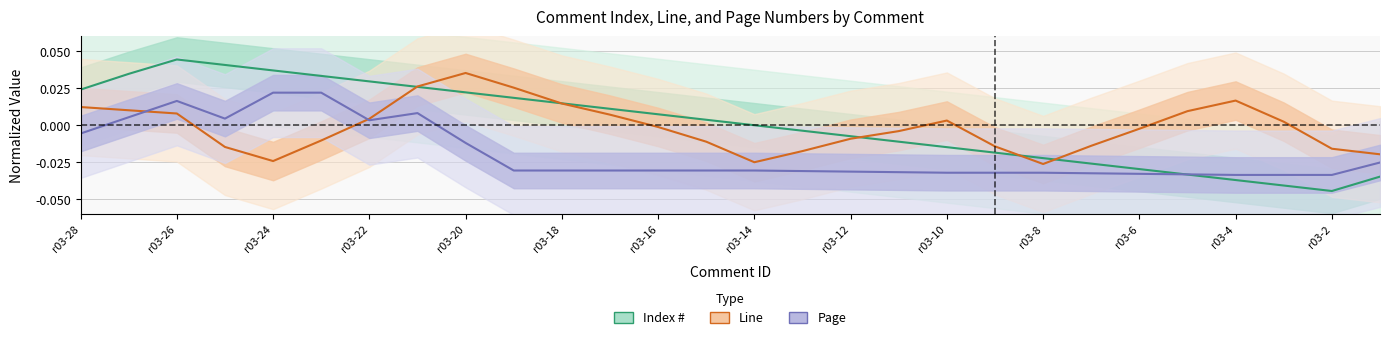

True or false: Page has a value of -0.0 at r03-6.

False